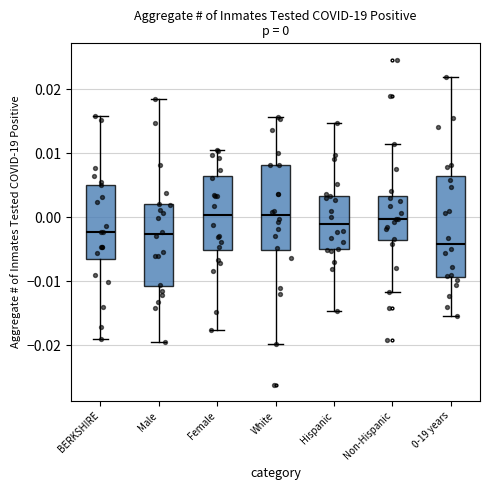

Which box is the tallest, from its lower edge to its upper edge?

0-19 years